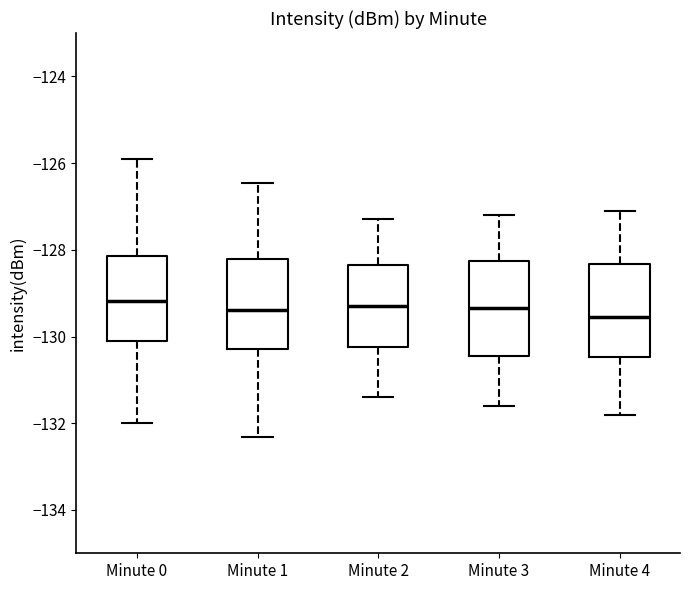

Reading left to right, transcribe this box plot: for each box, give where its median line is, the range the box spans, and where its two whiskers end, as read against the y-axis. The values are not printed on the chart, so give them approximately, as read against the axis.

Minute 0: median -129.2, box -130.0 to -128.2, whiskers -132.0 to -126.0
Minute 1: median -129.4, box -130.2 to -128.2, whiskers -132.4 to -126.4
Minute 2: median -129.2, box -130.2 to -128.4, whiskers -131.4 to -127.2
Minute 3: median -129.4, box -130.4 to -128.2, whiskers -131.6 to -127.2
Minute 4: median -129.6, box -130.4 to -128.4, whiskers -131.8 to -127.0